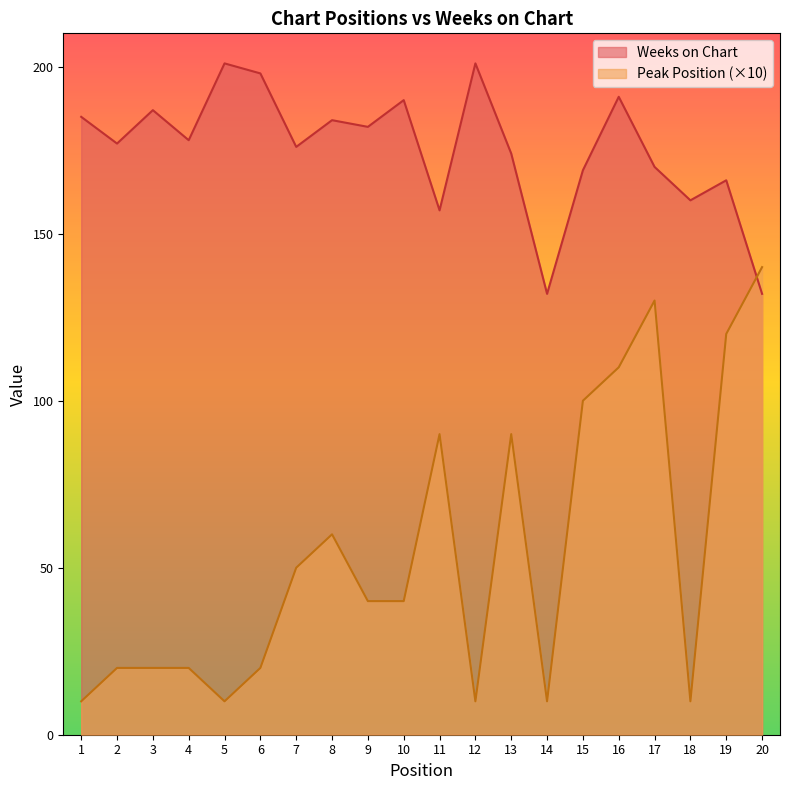

What is the total value across all series at 1?

195